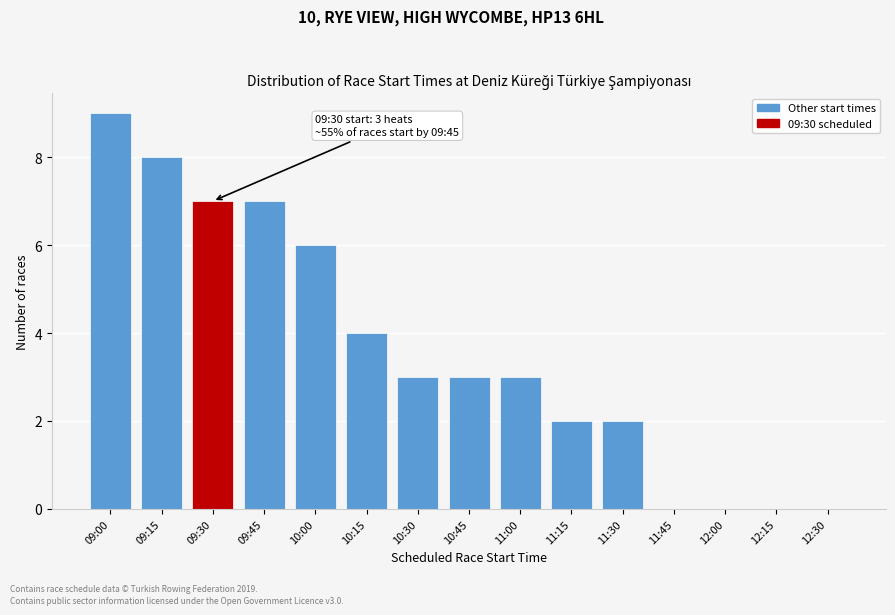

Reading left to right, transcribe all the data shown in this chart.

09:00=9	09:15=8	09:30=7	09:45=7	10:00=6	10:15=4	10:30=3	10:45=3	11:00=3	11:15=2	11:30=2	11:45=0	12:00=0	12:15=0	12:30=0